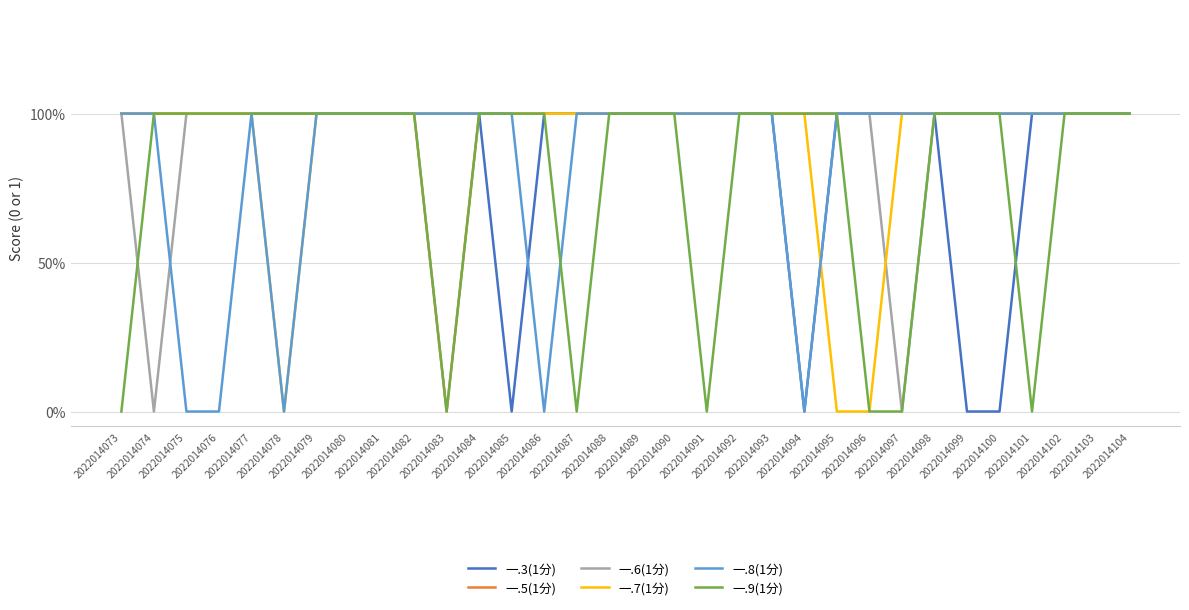

Is this an area chart (filled region under the line)?

No